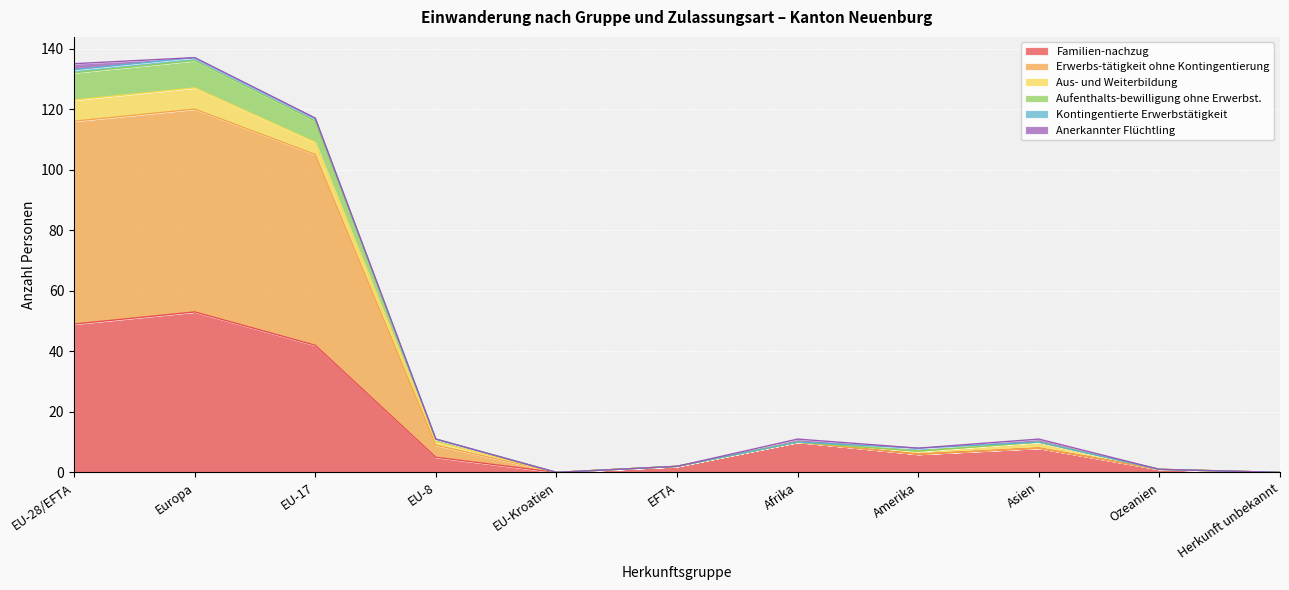

The value of Familien-nachzug at Europa is 53. True or false?

True